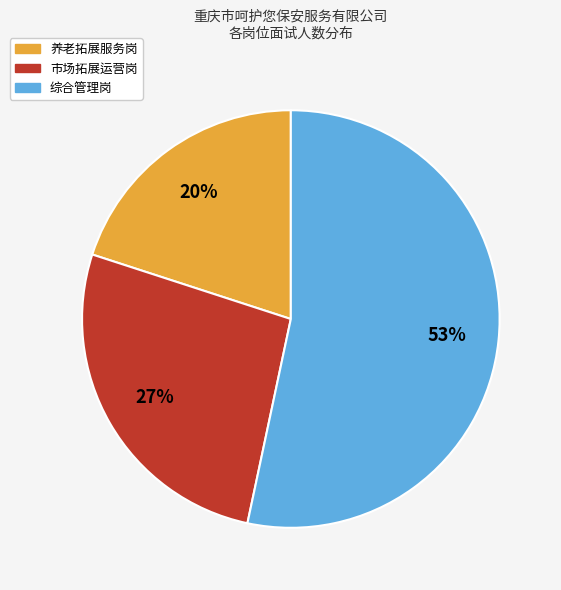

How many slices are in this pie chart?

3